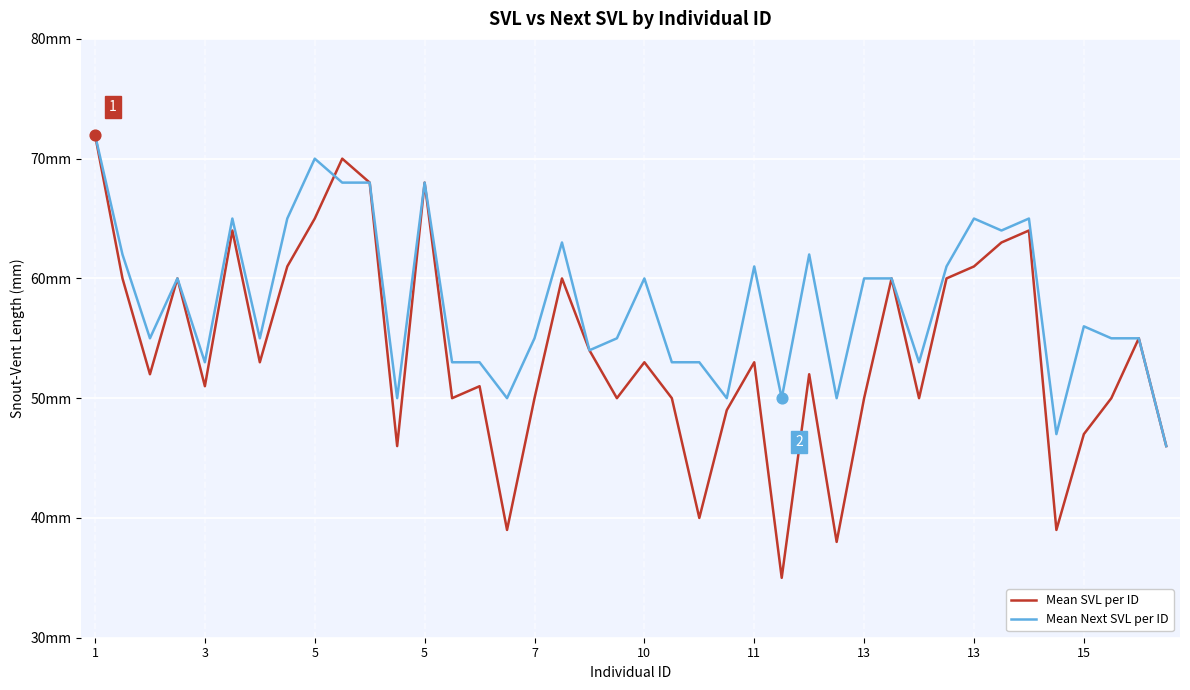

Which series has the largest total across all categories?

Mean Next SVL per ID